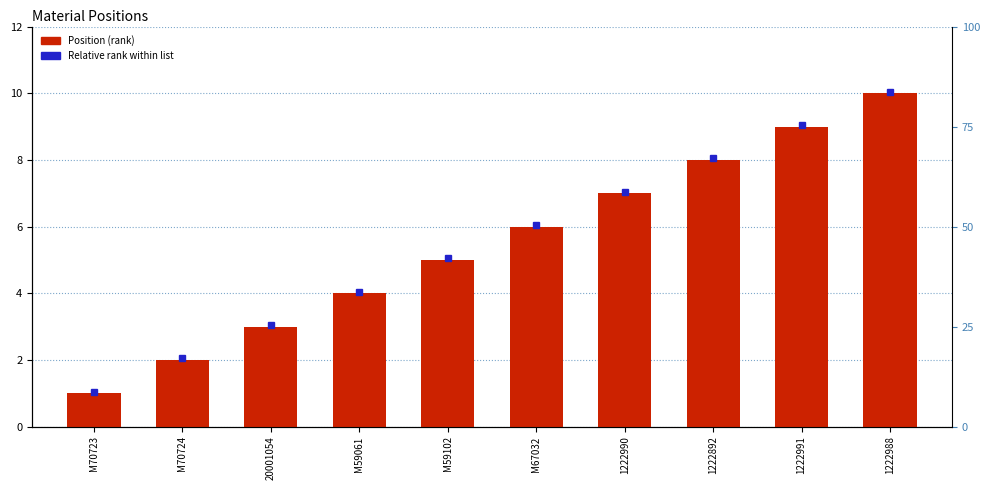

List the labels in order of value, smallest first.

M70723, M70724, 20001054, M59061, M59102, M67032, 1222990, 1222892, 1222991, 1222988